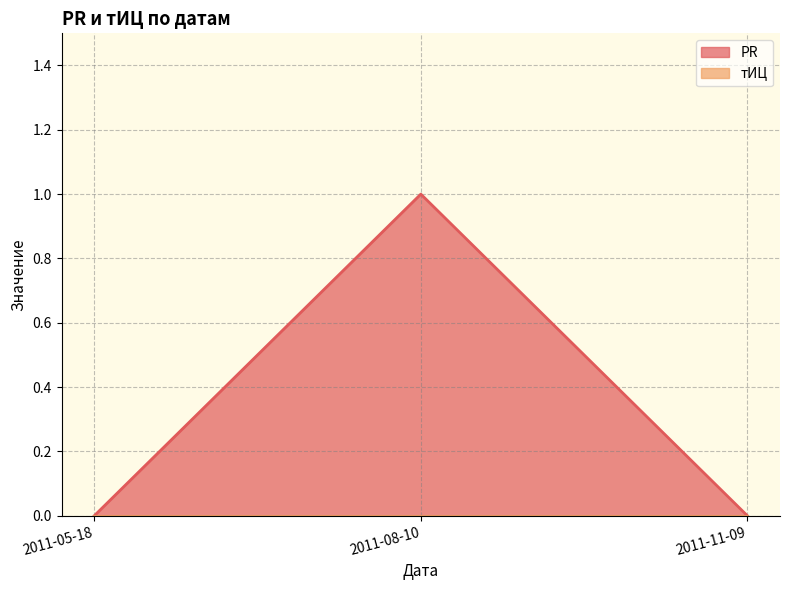

Reading right to left, what are all the values shown in this chart?

2011-11-09=0	2011-08-10=1	2011-05-18=0